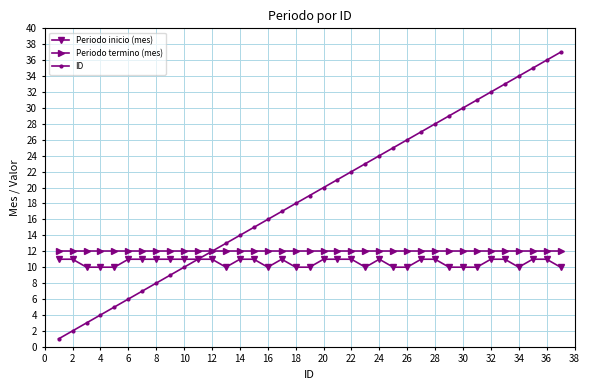

True or false: Periodo termino (mes) and Periodo inicio (mes) intersect in this chart.

False